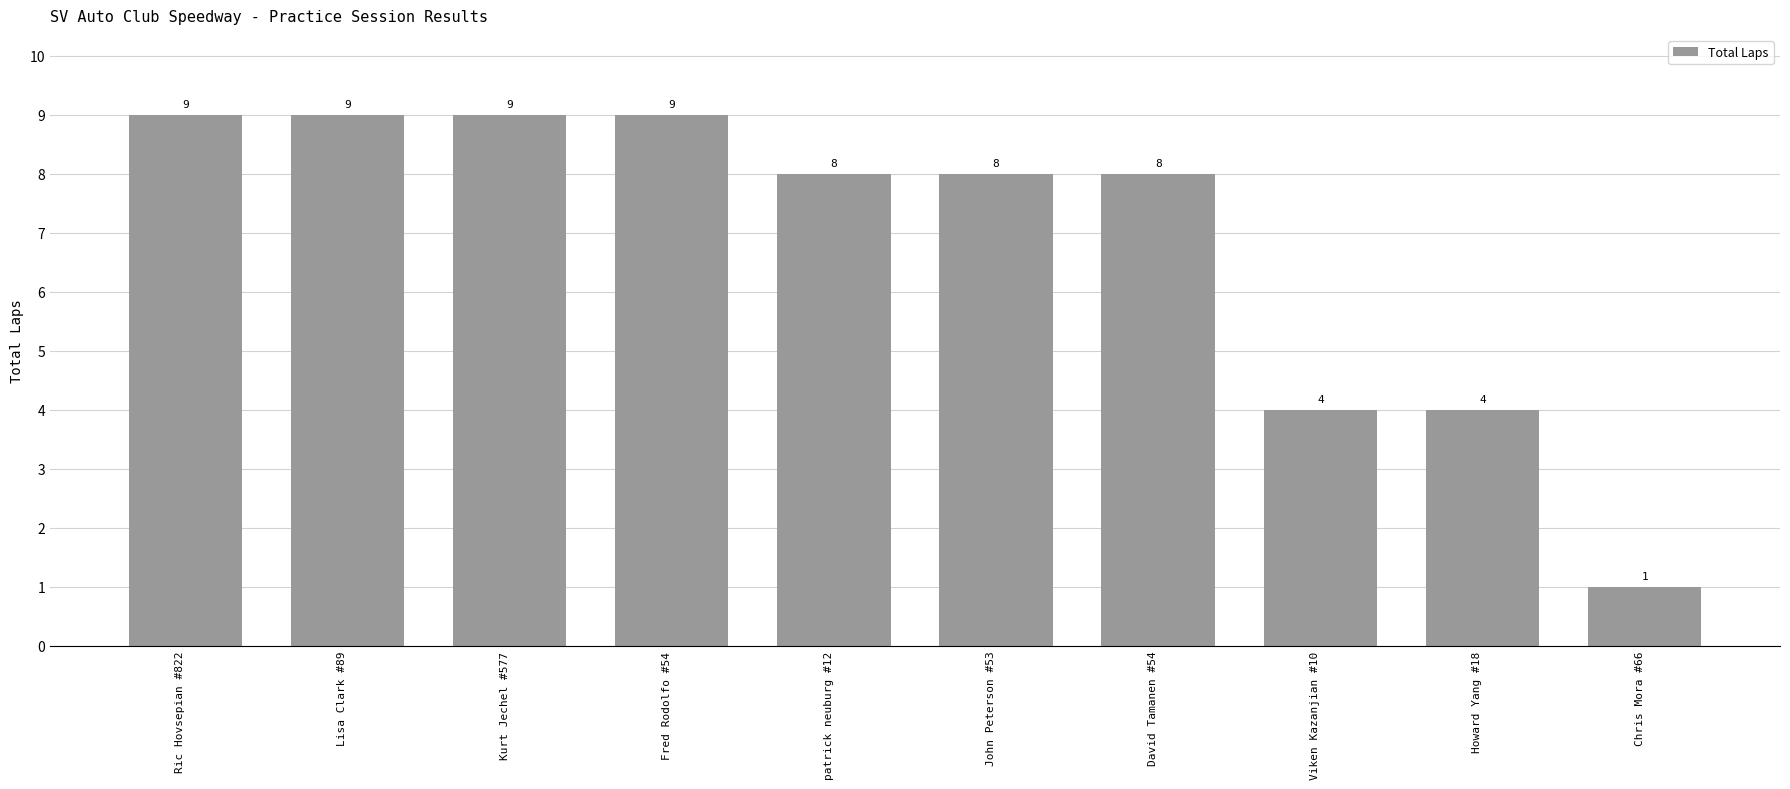

How many distinct data groups are displayed?

1